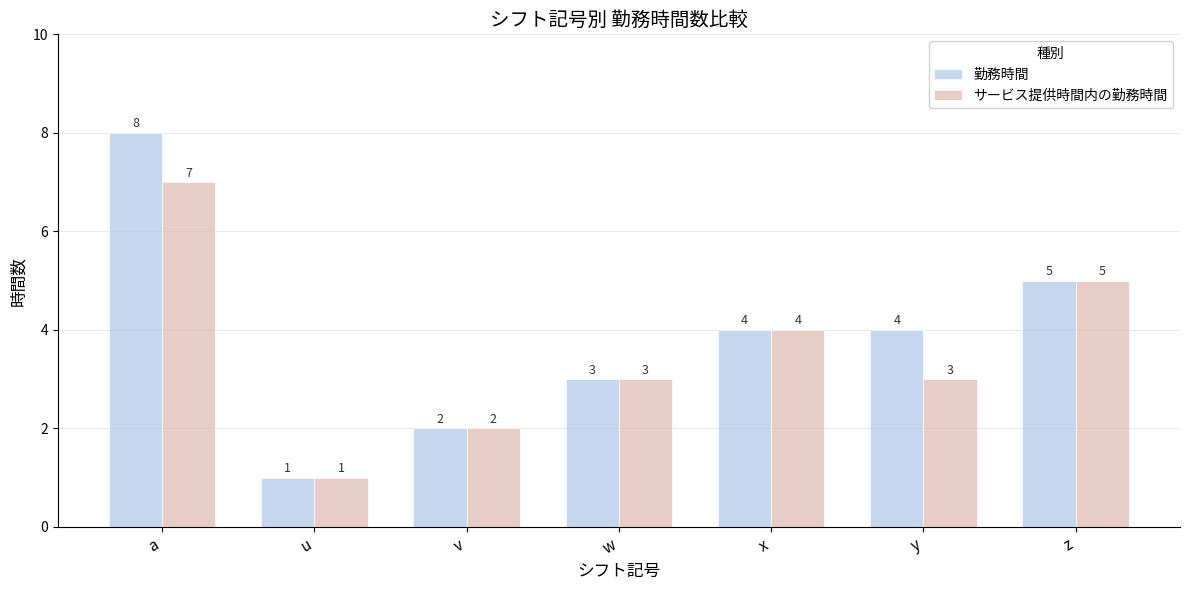

What is the maximum value for 勤務時間?

8